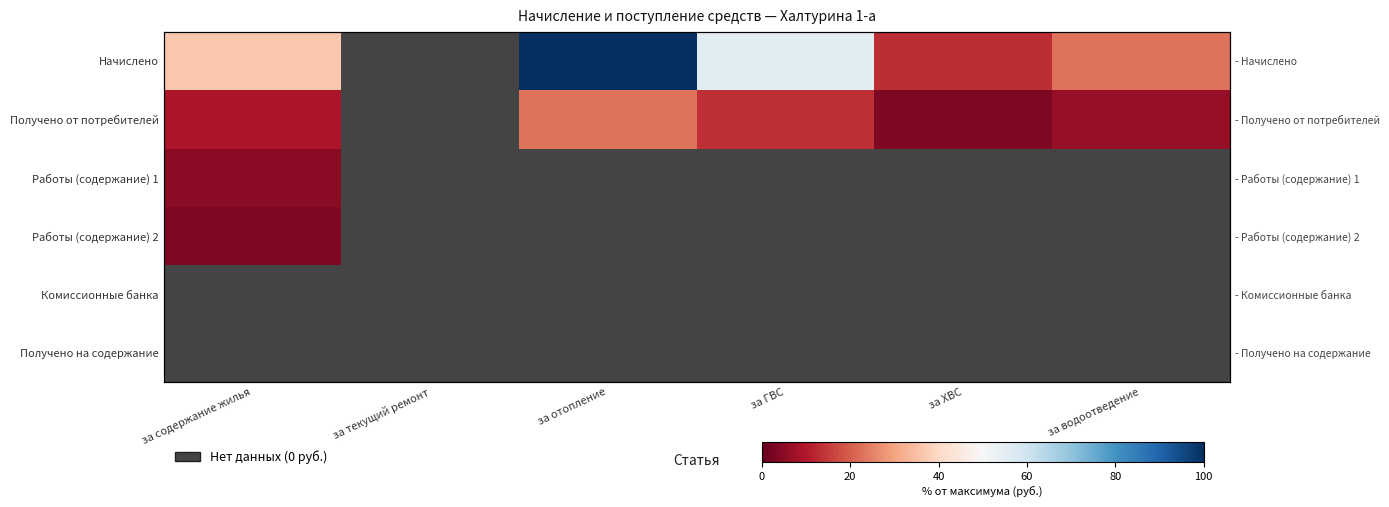

List the series in order of their overall mean, highest first.

Начислено, Получено от потребителей, Работы (содержание) 1, Работы (содержание) 2, Комиссионные банка, Получено на содержание